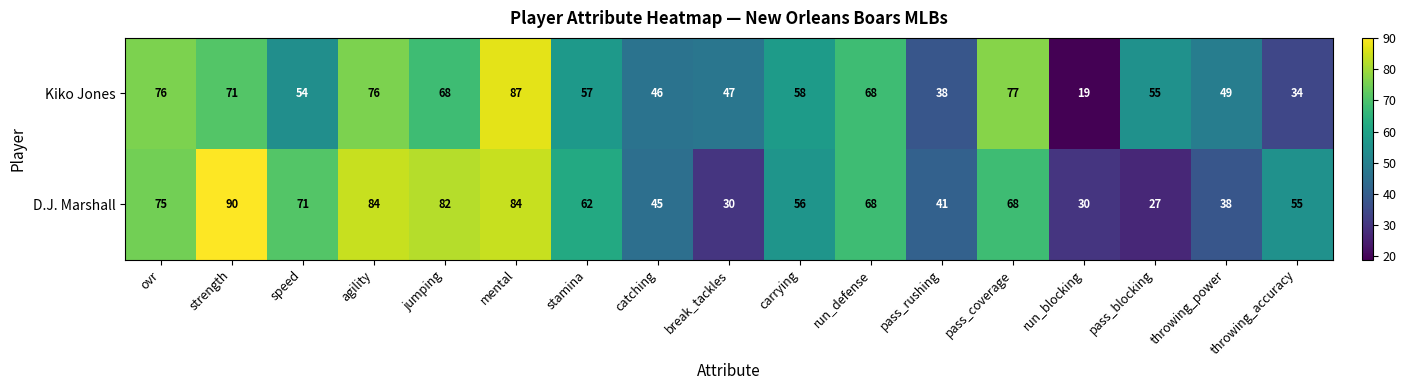

What is the maximum value for Kiko Jones?

87